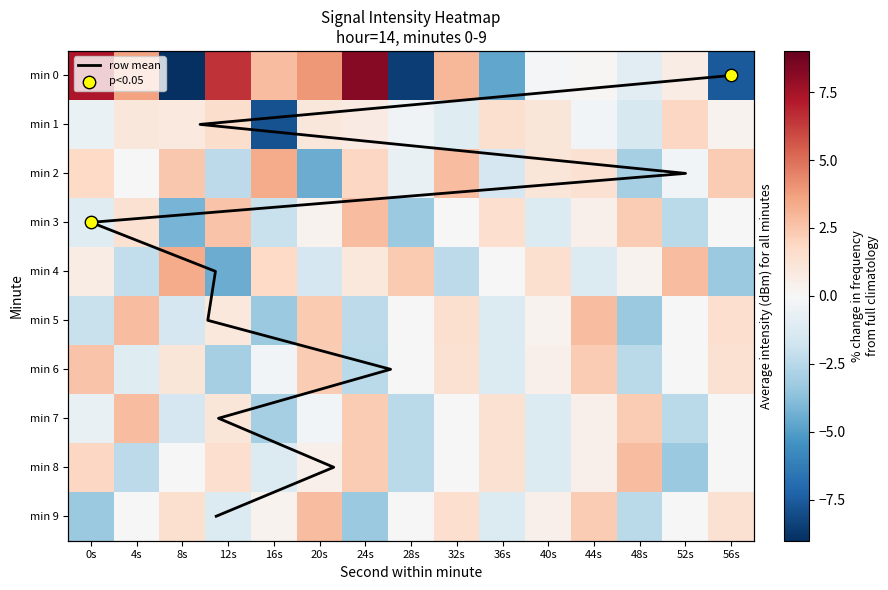

The value of 2 at 16s is 3.3. True or false?

True